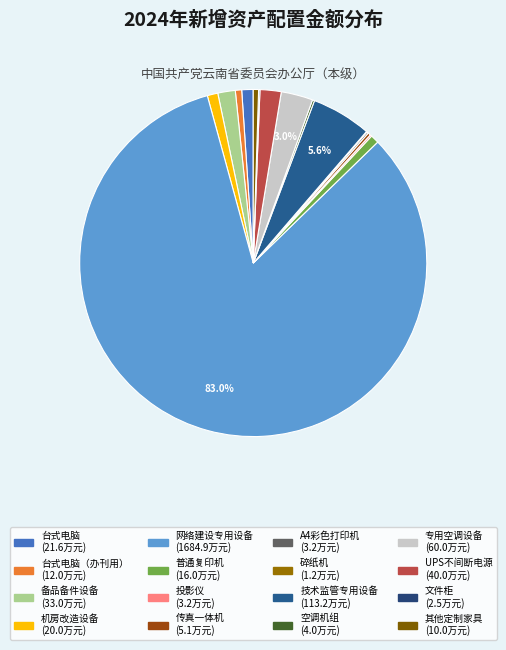

Does any single category account for the majority?

Yes